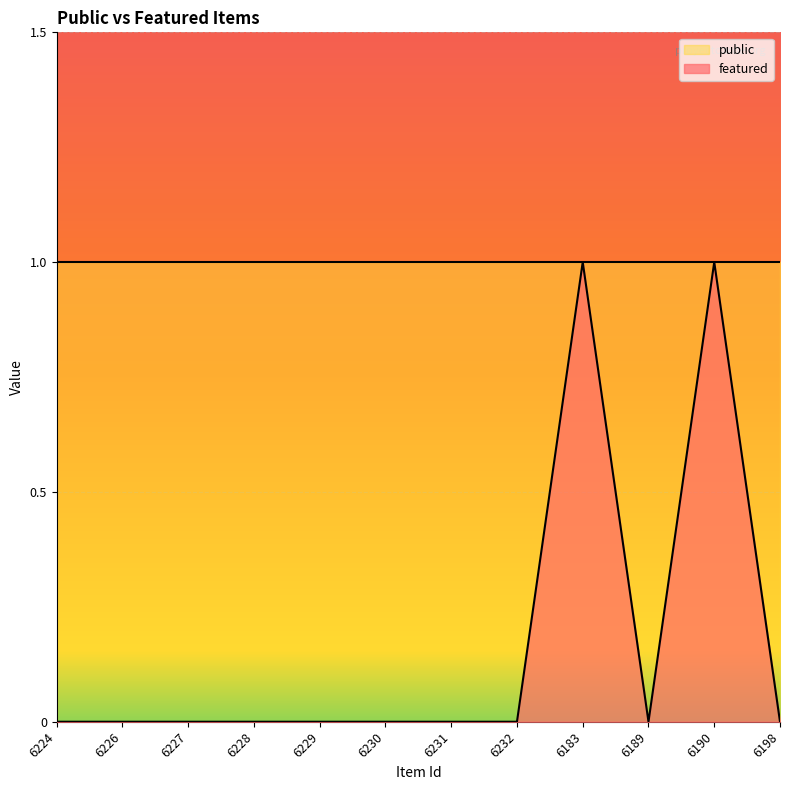

Count the values in the range 0 to 1.

12